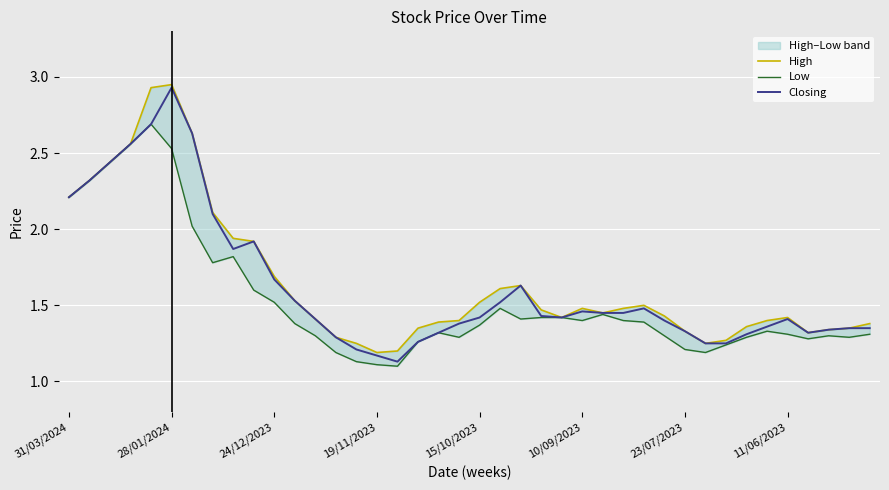

What is the sum of all Closing values?

65.0